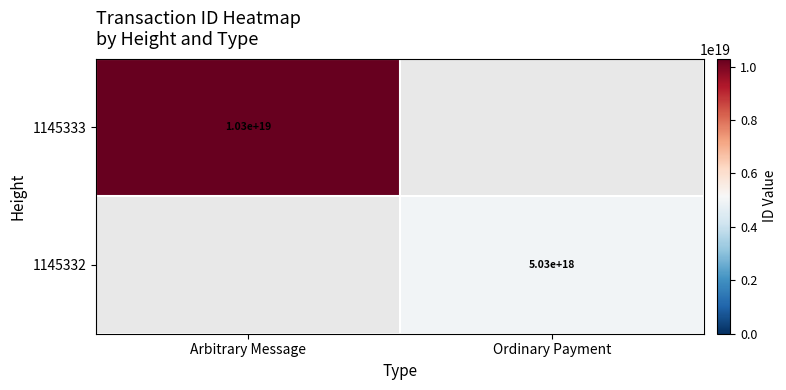

Is it true that 1145333 equals 10300000000000000000 at Arbitrary Message?

True